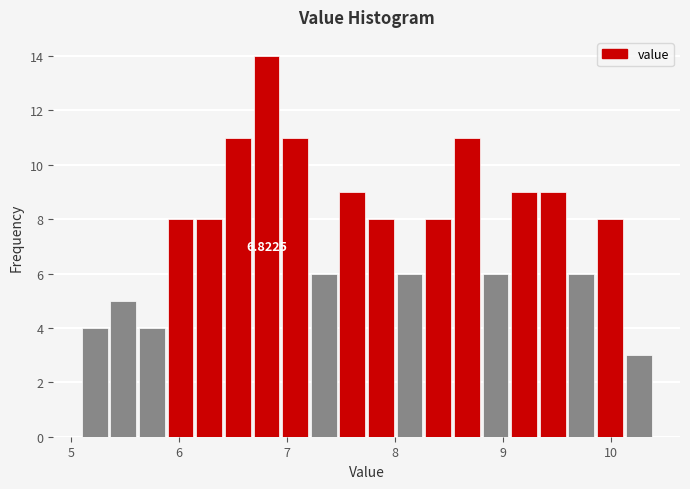

Read against the x-axis, roughly where is the centre of the tallest bar?

6.8